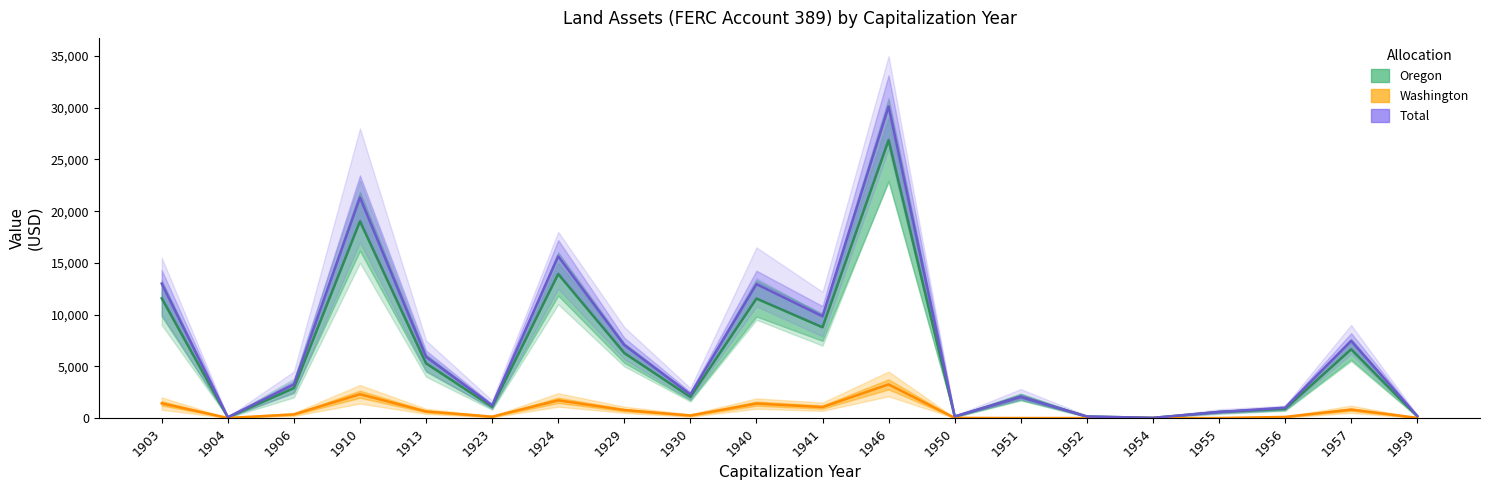

True or false: Oregon and Washington intersect in this chart.

False